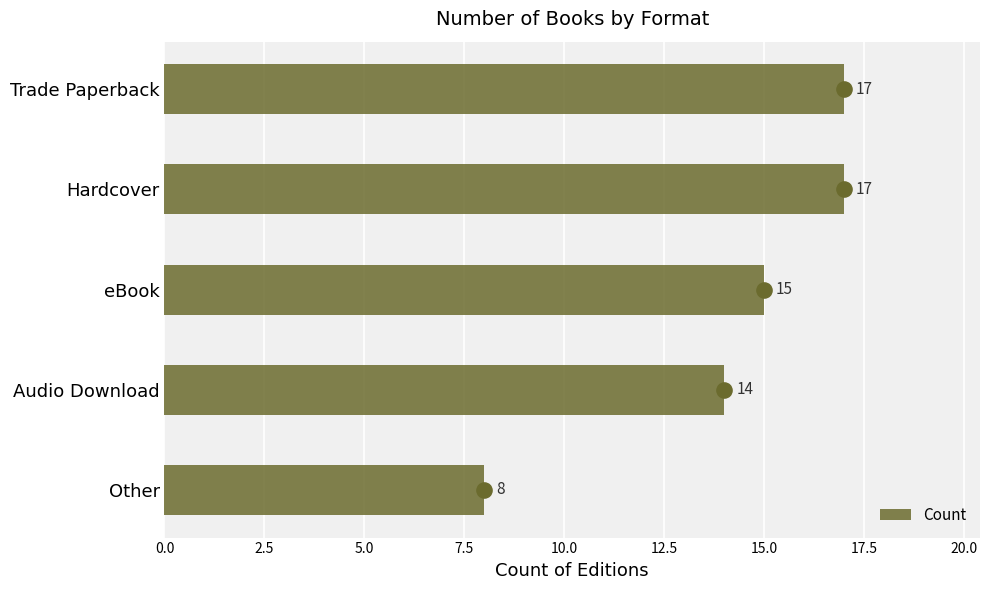

What is the highest value of the Count series?

17